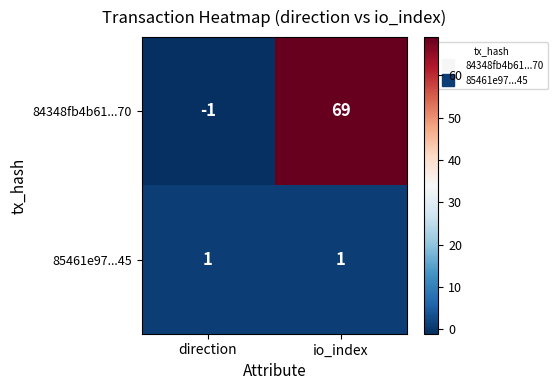

At which category is the sum across all series the highest?

io_index